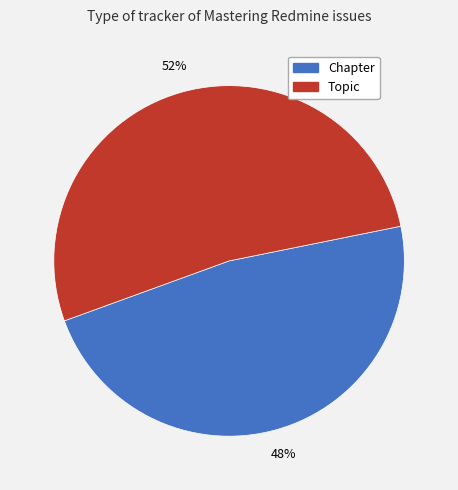

What is the ratio of the value at Chapter to the value at Topic?

0.9